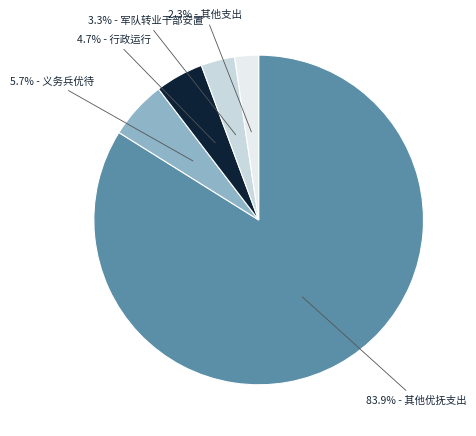

Does any single category account for the majority?

Yes